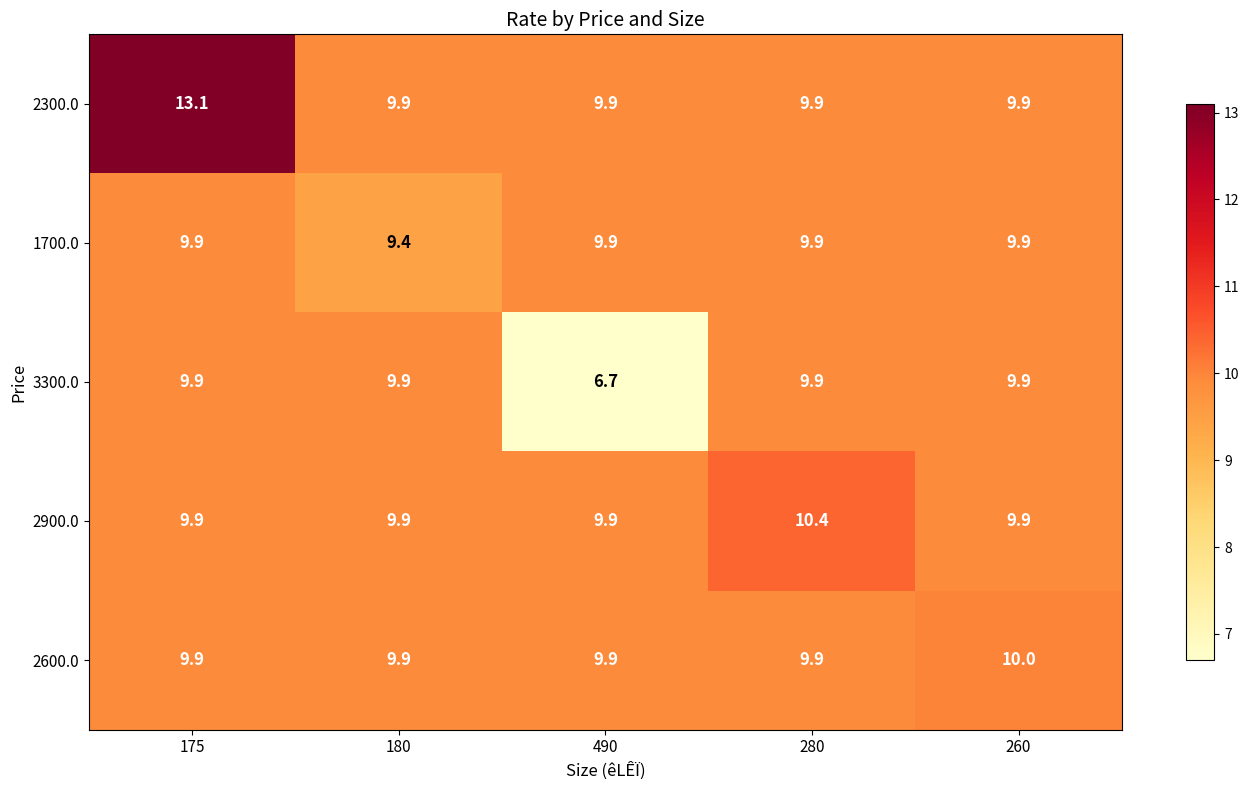

The value of 3300.0 at 490 is 3.7. True or false?

False